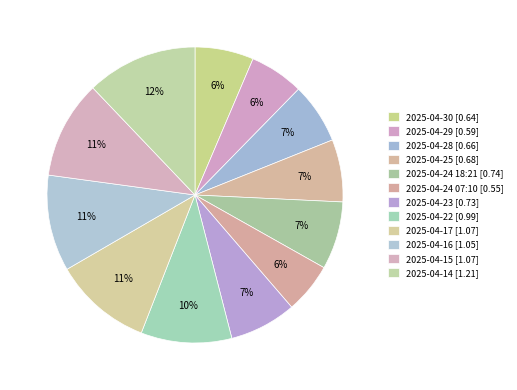

Count the number of slices in the pie.

12